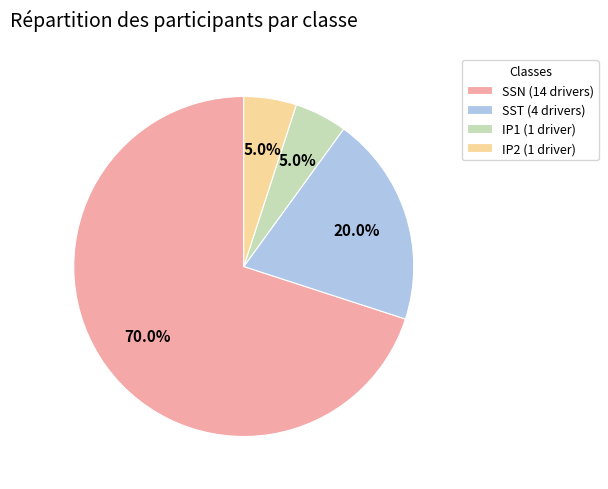

To the nearest percent, what is the difference between the SST and IP1 slice percentages?

15%